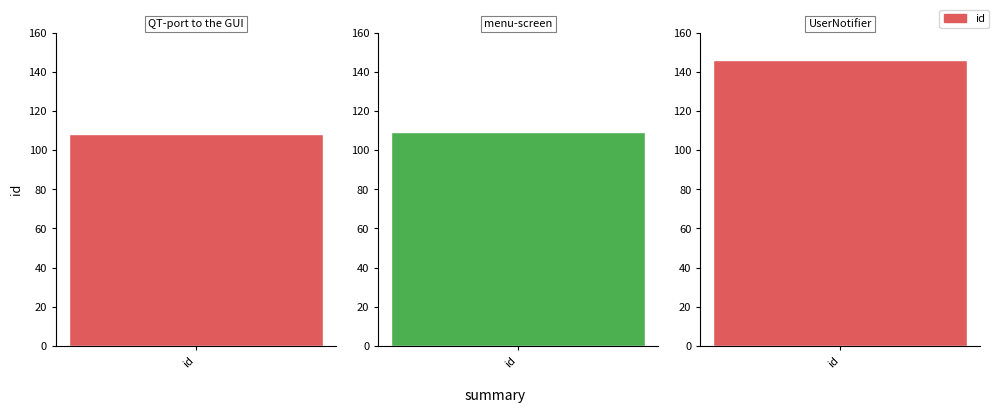

Reading left to right, list all the values displayed in this chart.

108	109	146